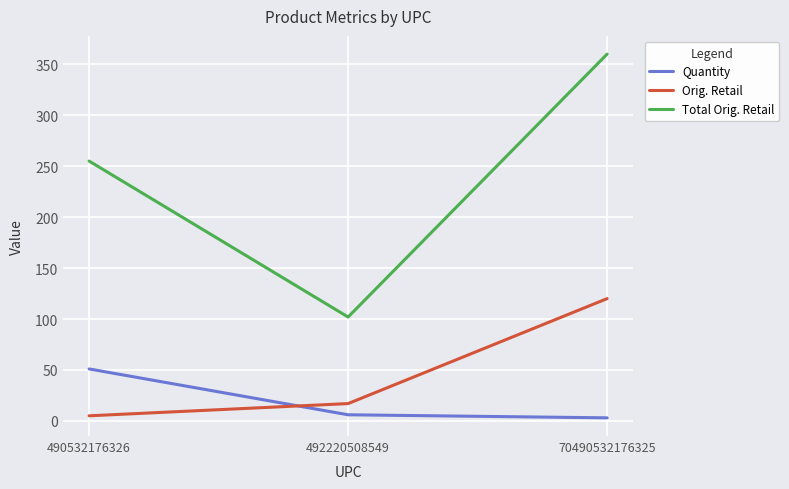

What is the highest value of the Orig. Retail series?

120.0